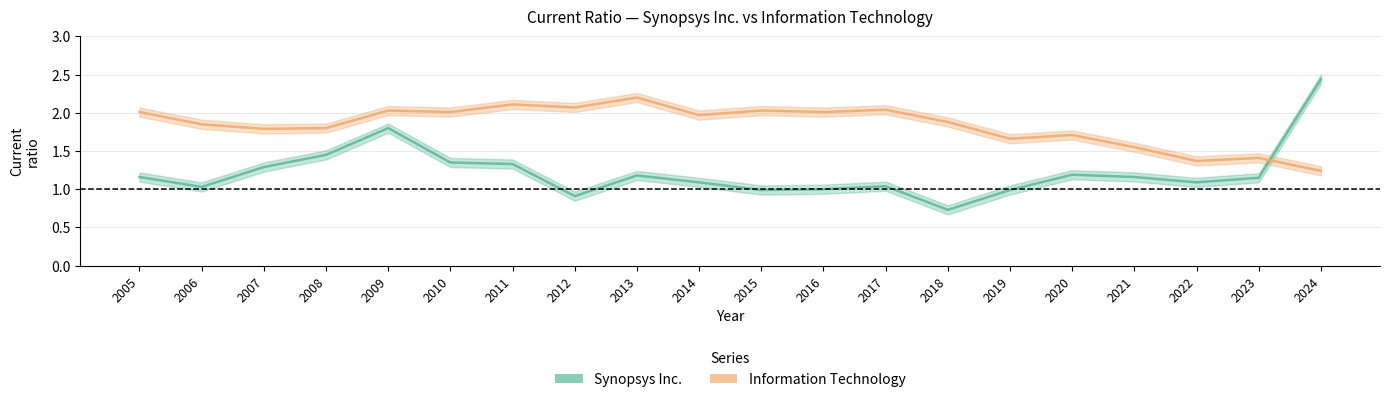

How many times do Information Technology and Synopsys Inc. cross each other?

1